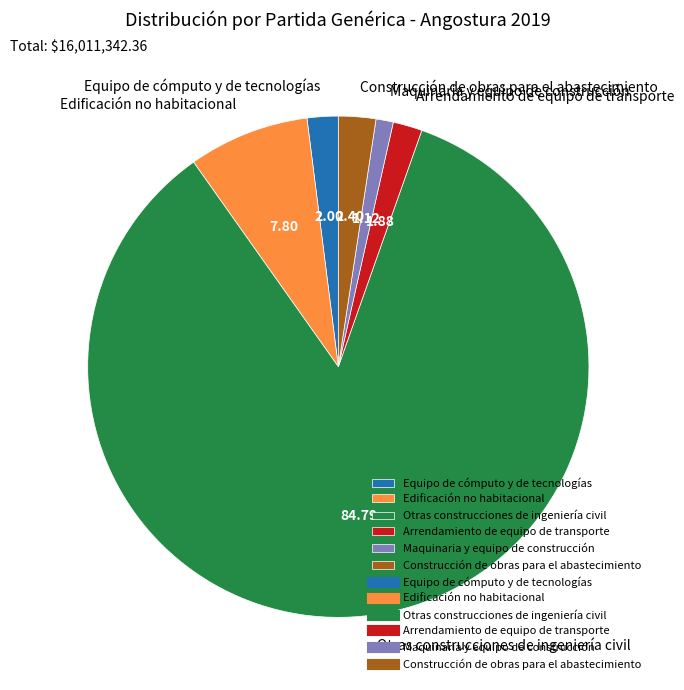

Is the sum of Equipo de cómputo y de tecnologías and Edificación no habitacional greater than half?

No